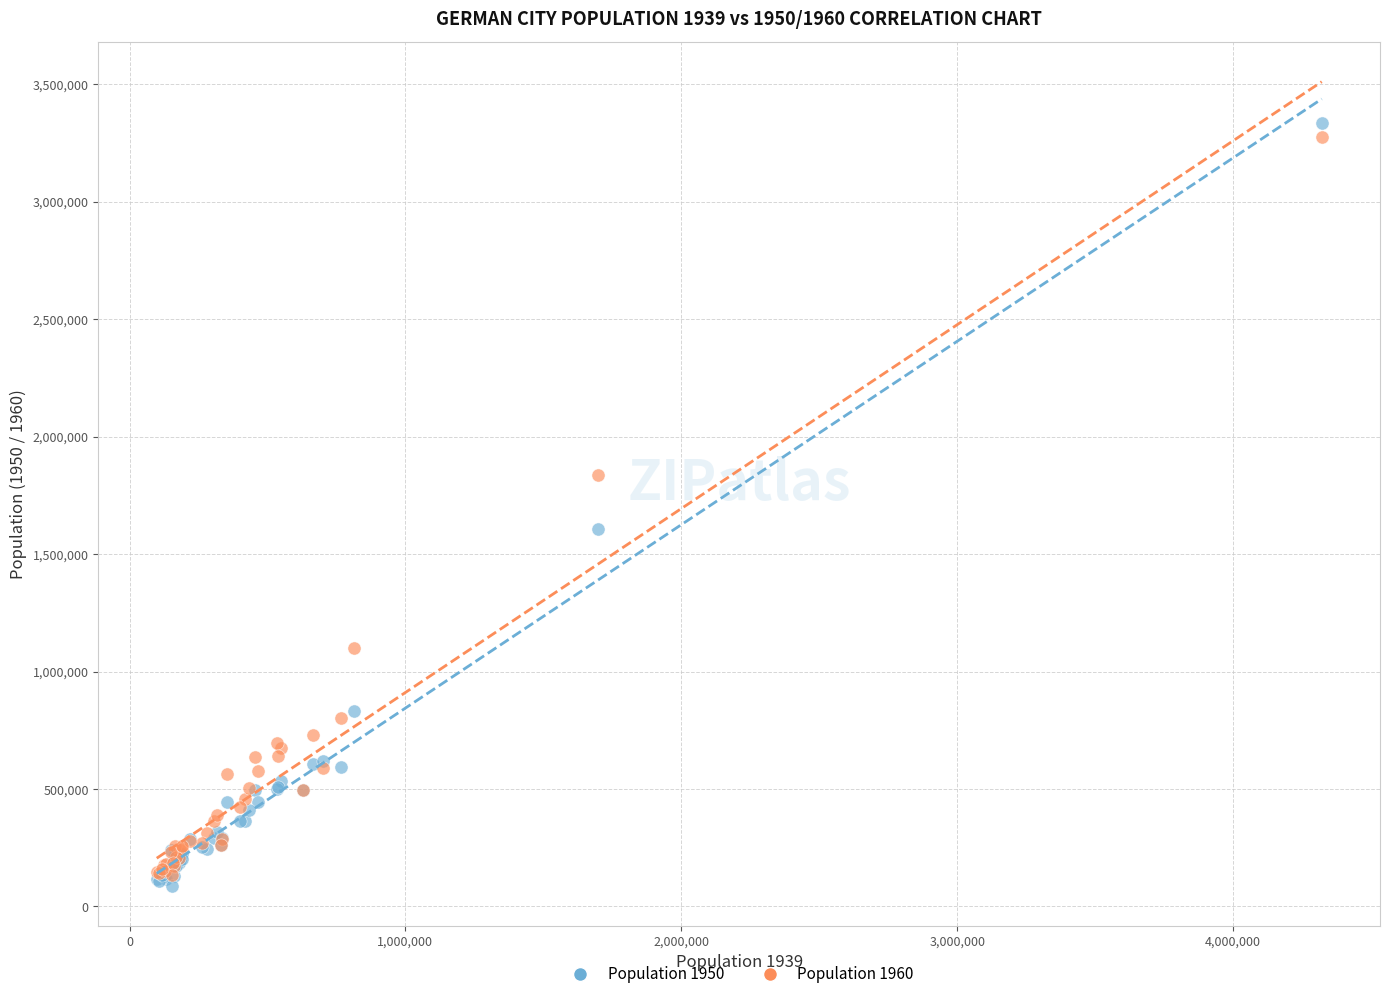

Which series contains the lowest Y value?

Population 1950